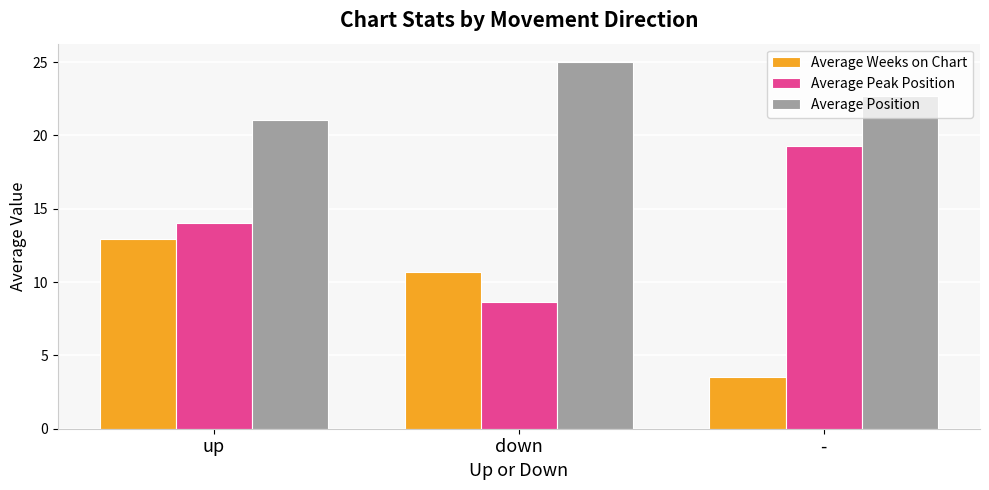

At which label does Average Position first exceed 22?

down